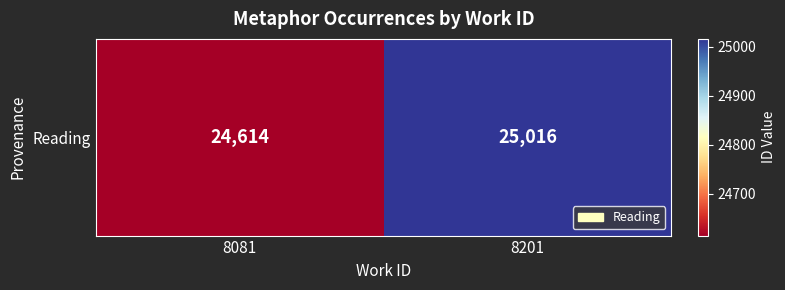

Read the value at 8081.

24614